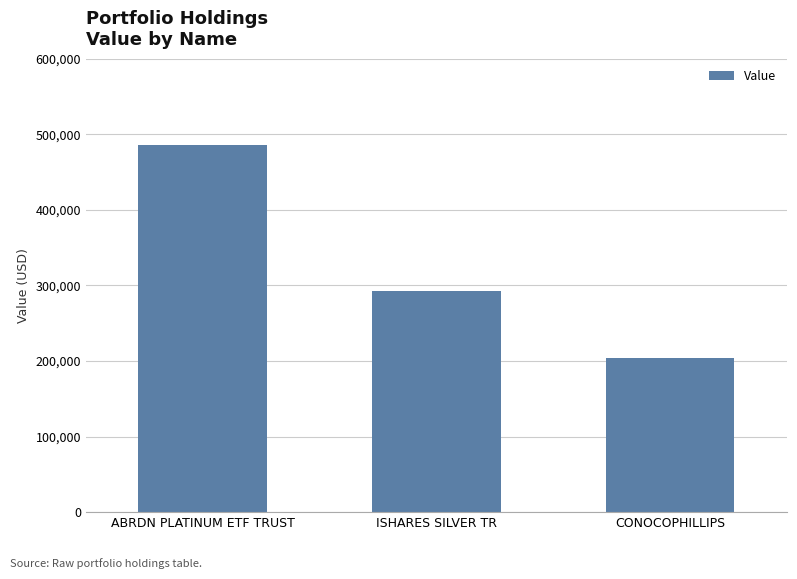

Is it true that the value at ISHARES SILVER TR is 292000?

True